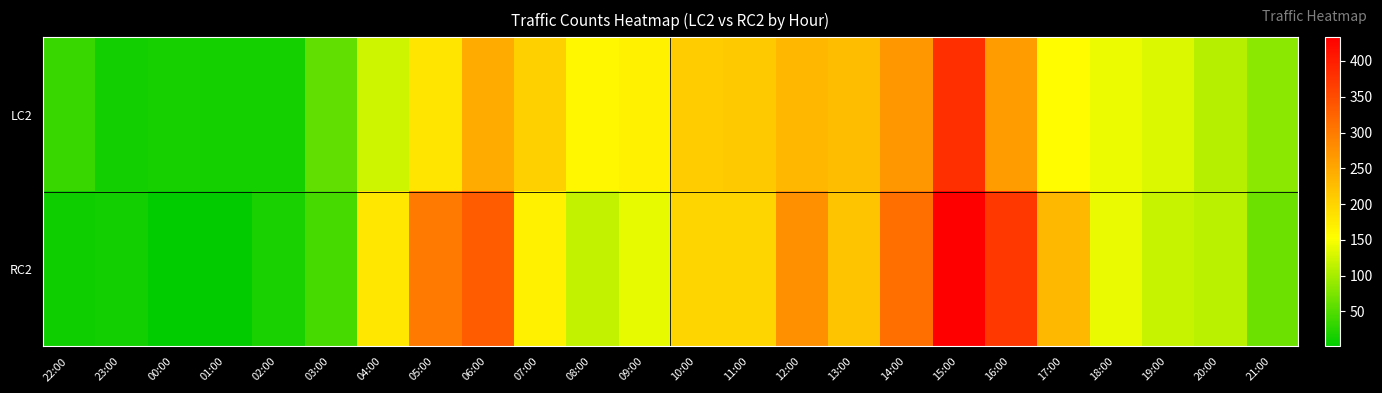

Which label corresponds to the smallest value in the chart?

00:00